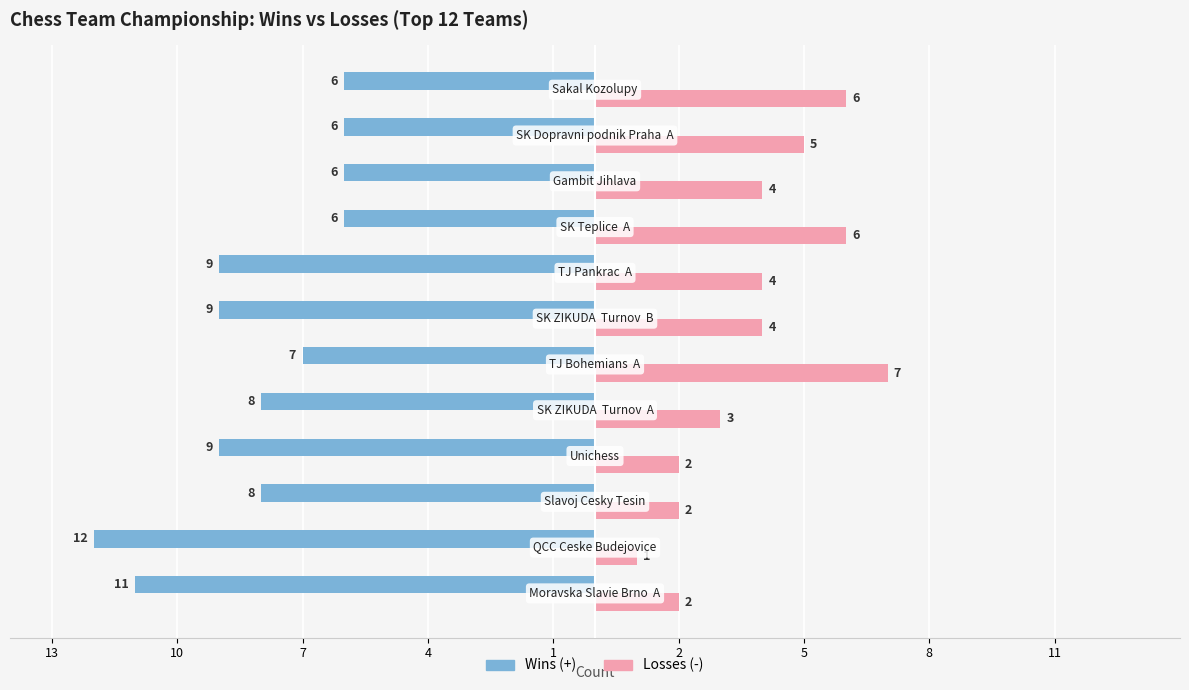

Are the bars grouped side by side (vs. stacked)?

Yes